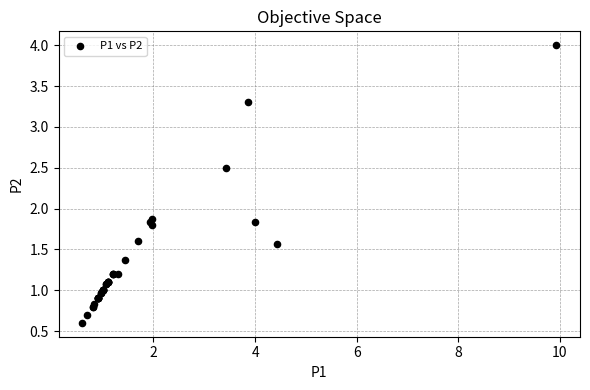

What Y value in the scatter plot is closest to 2?

1.9